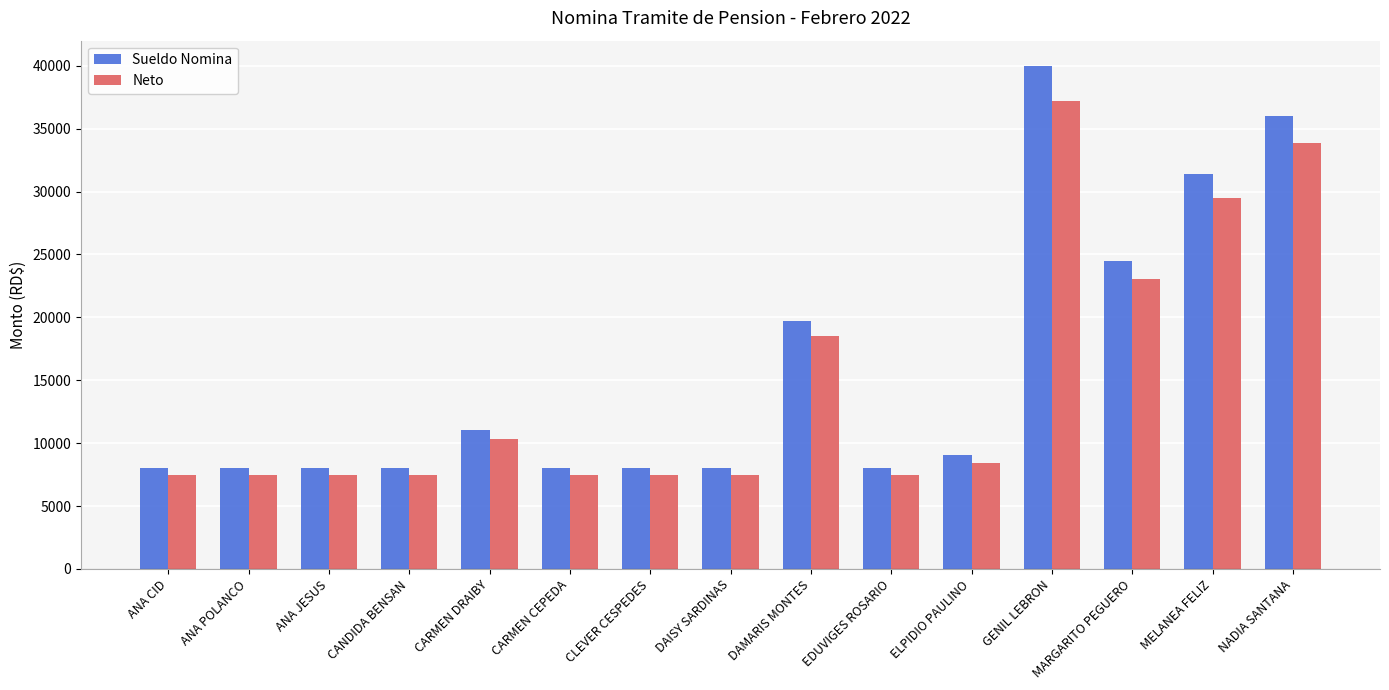

How many groups of bars are there?

15